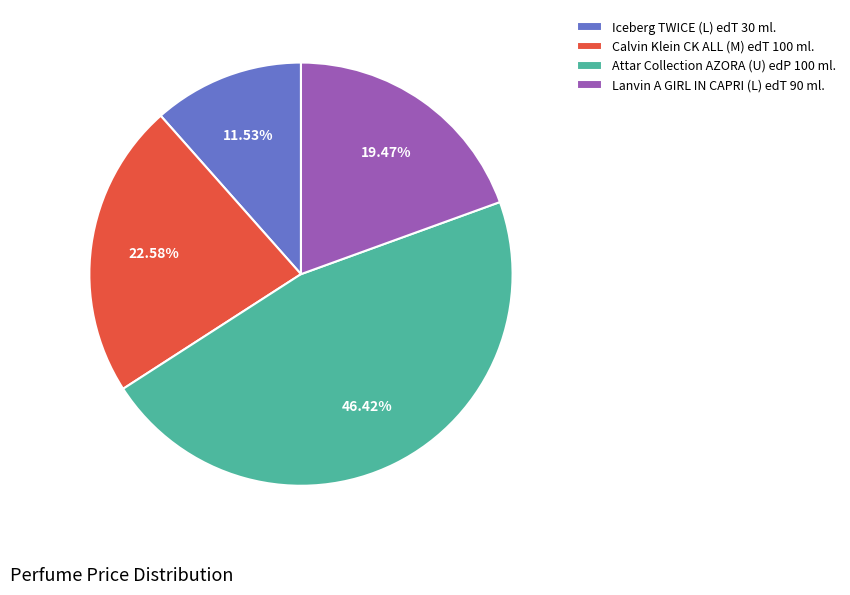

Does Attar Collection AZORA (U) edP 100 ml. represent more than half of the total?

No